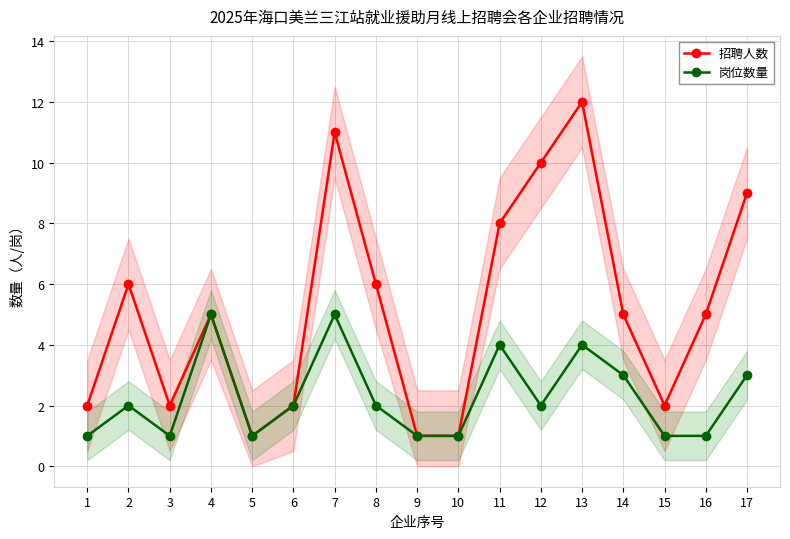

Which has a higher value, 4 or 9?

4